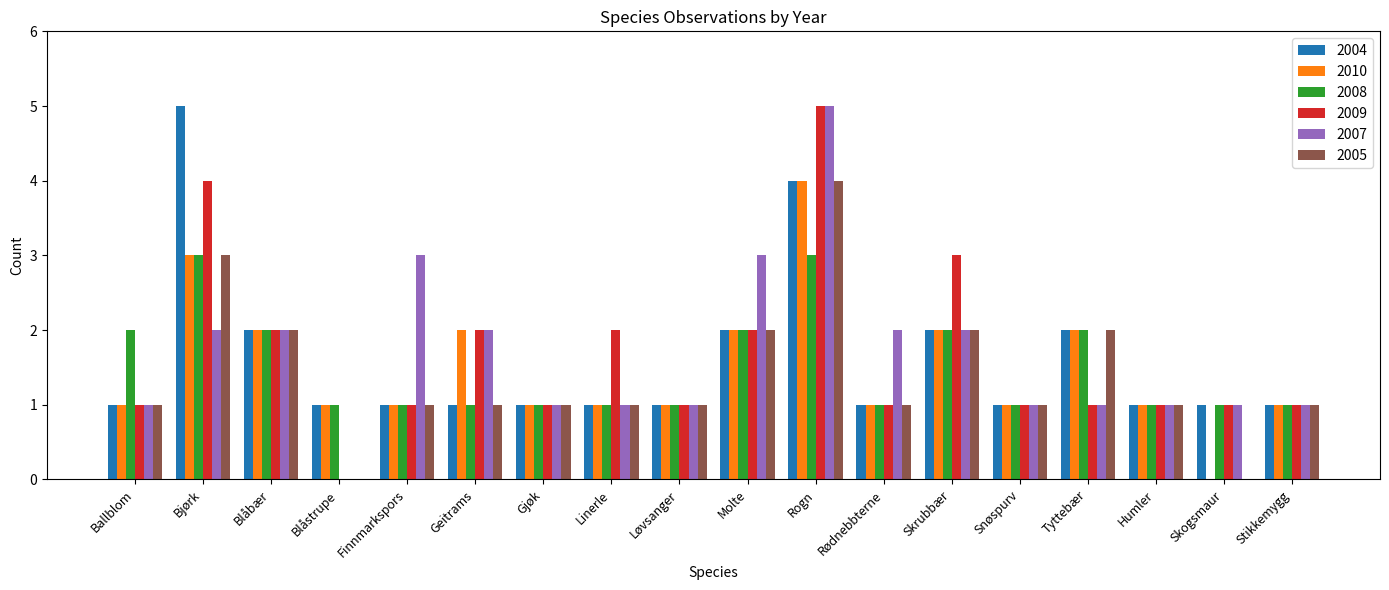

Reading left to right, extract all data points from this chart.

2004: 1	5	2	1	1	1	1	1	1	2	4	1	2	1	2	1	1	1
2010: 1	3	2	1	1	2	1	1	1	2	4	1	2	1	2	1	0	1
2008: 2	3	2	1	1	1	1	1	1	2	3	1	2	1	2	1	1	1
2009: 1	4	2	0	1	2	1	2	1	2	5	1	3	1	1	1	1	1
2007: 1	2	2	0	3	2	1	1	1	3	5	2	2	1	1	1	1	1
2005: 1	3	2	0	1	1	1	1	1	2	4	1	2	1	2	1	0	1